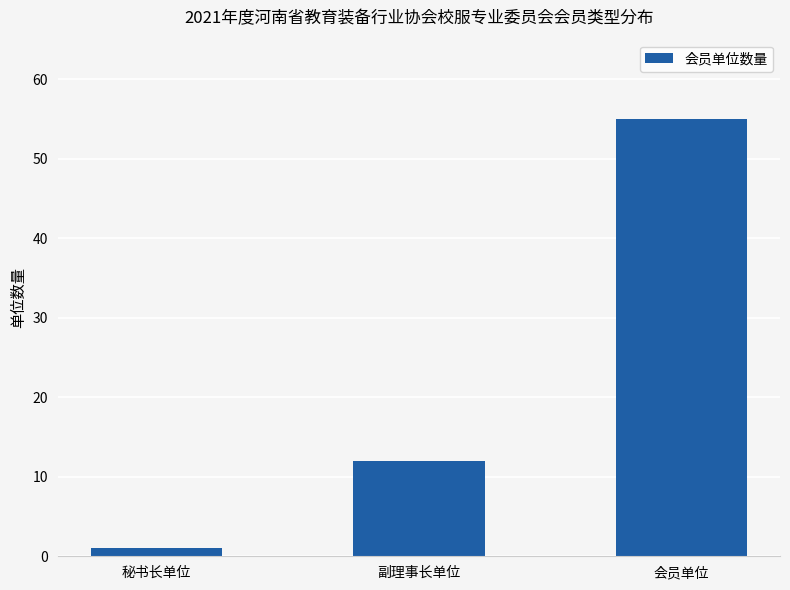

Approximately how many times larger is the value at 秘书长单位 compared to 副理事长单位?

0.1